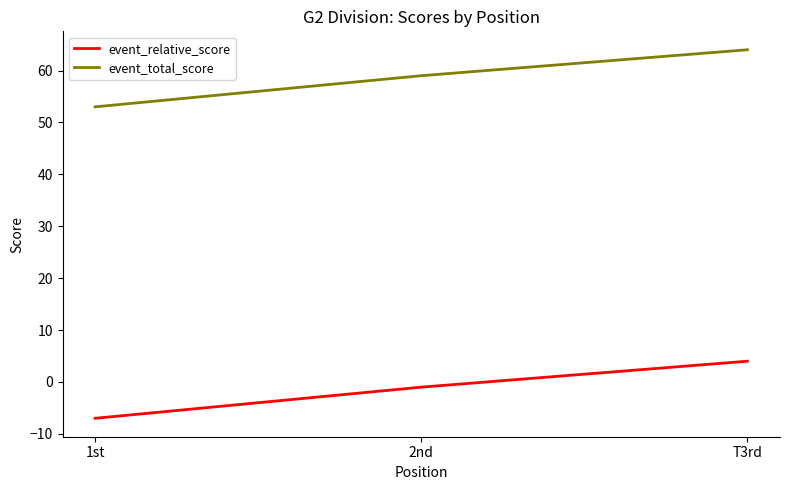

What is the spread (max minus min) of values at T3rd?

60